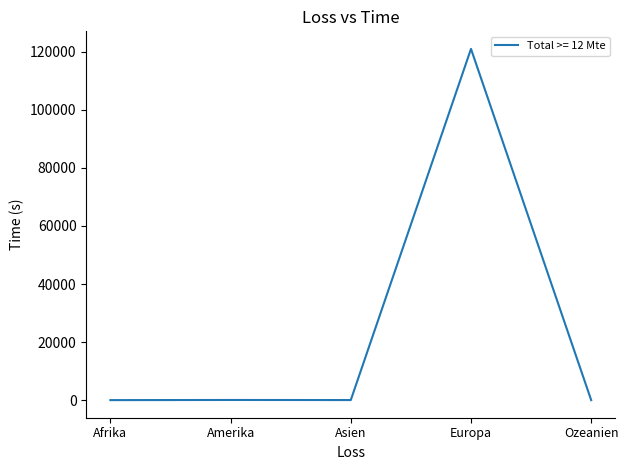

What is the sum of all values?

121107